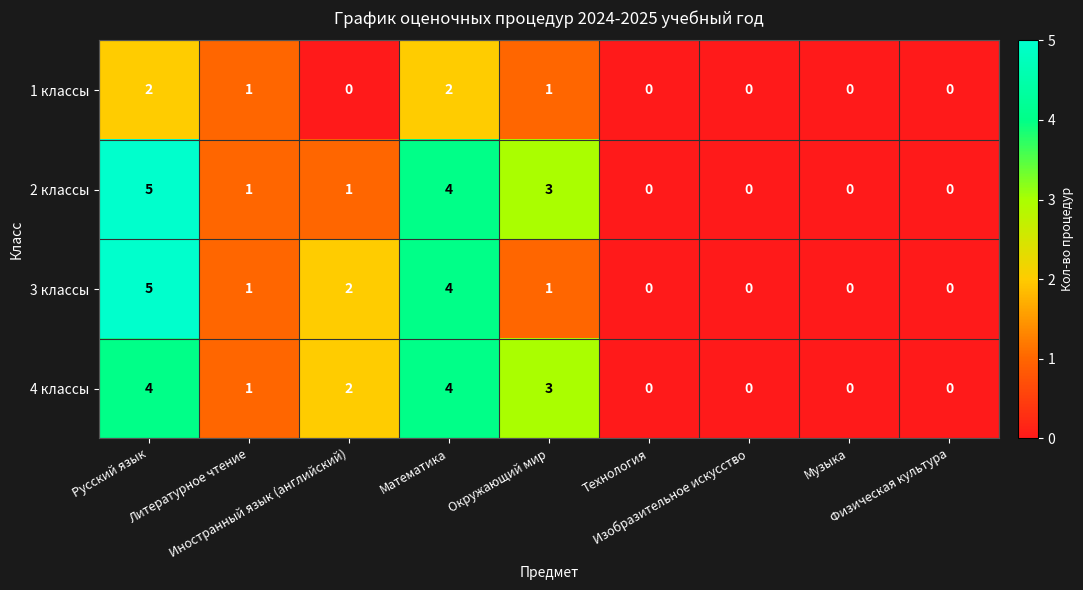

How many 3 классы values are between 0 and 2?

7